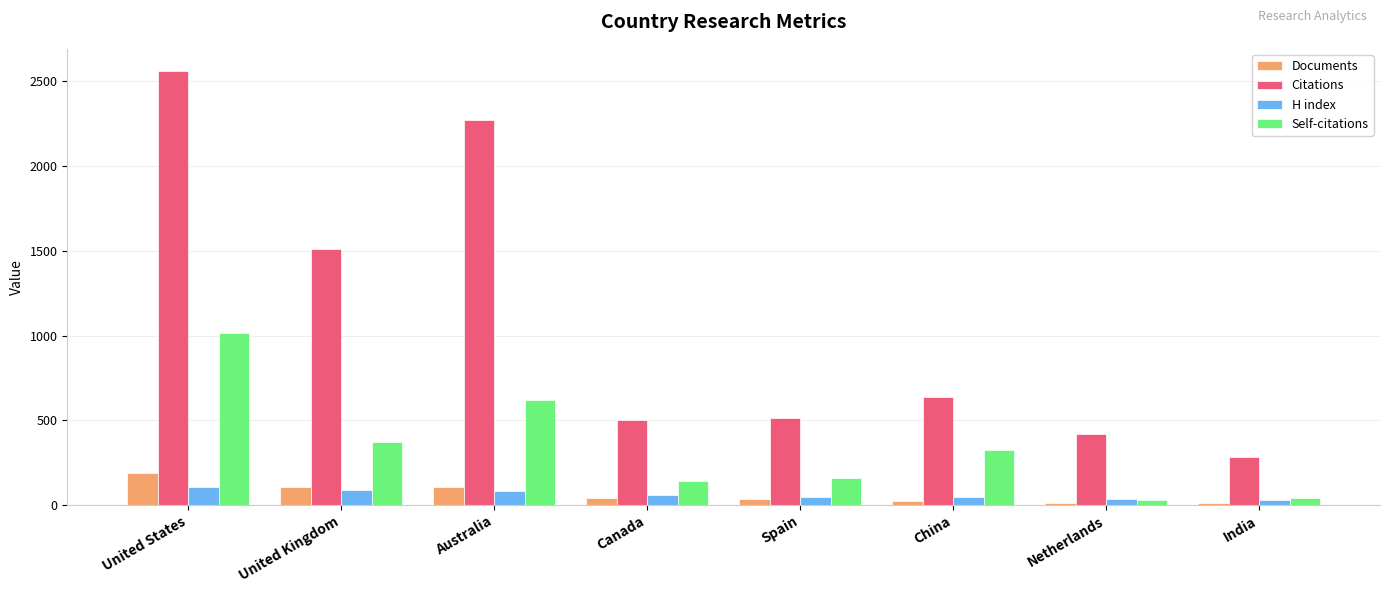

Is it true that Citations equals 420 at Netherlands?

True